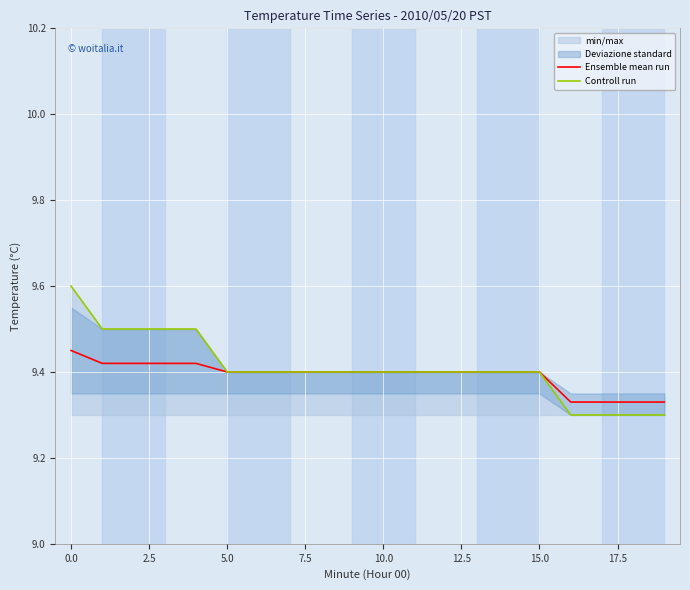

Which series has the largest total across all categories?

Controll run